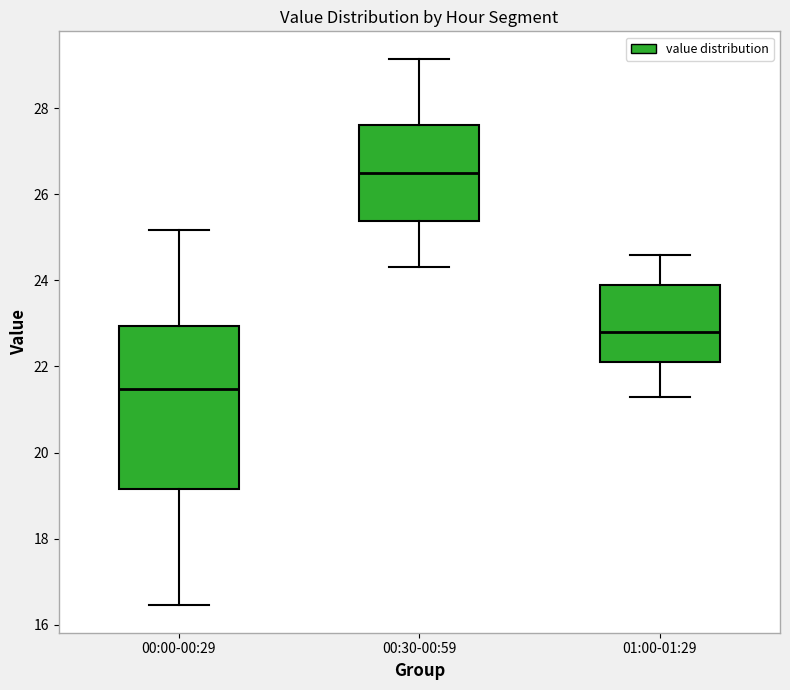

Which box is the tallest, from its lower edge to its upper edge?

00:00-00:29